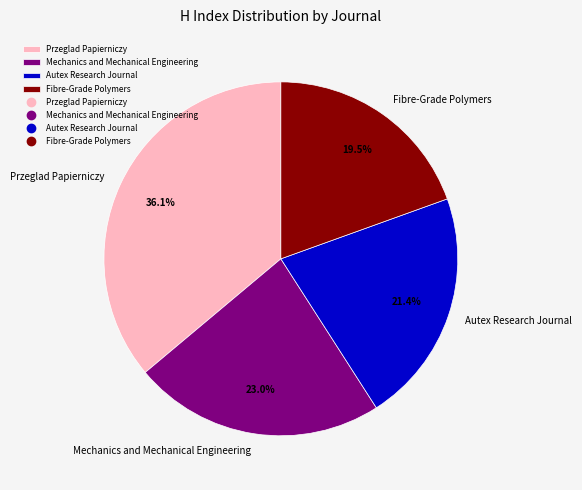

To the nearest percent, what percentage of the pie is Mechanics and Mechanical Engineering?

23%